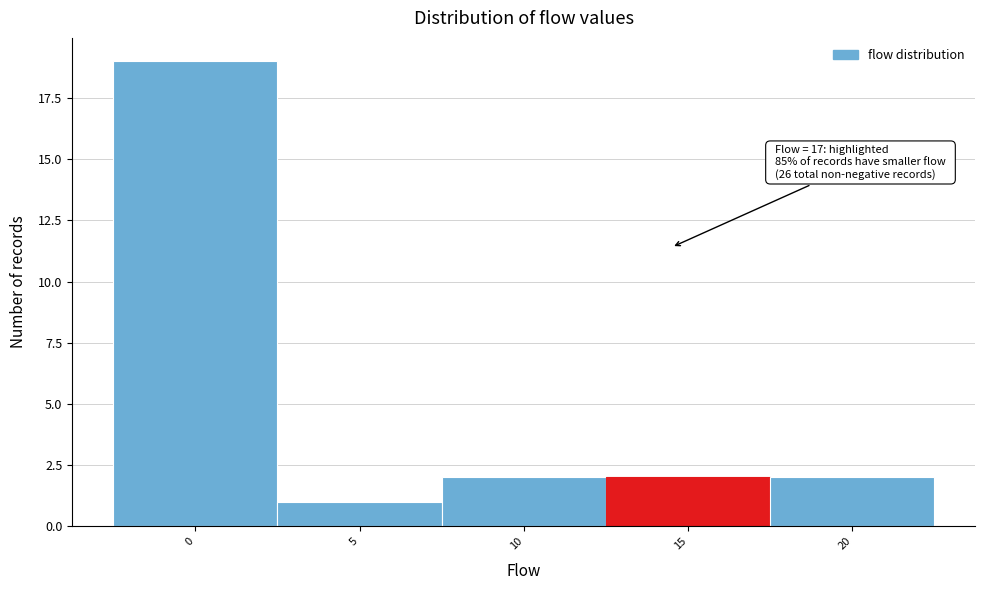

Reading left to right, what are all the values shown in this chart?

0=19	5=1	10=2	15=2	20=2